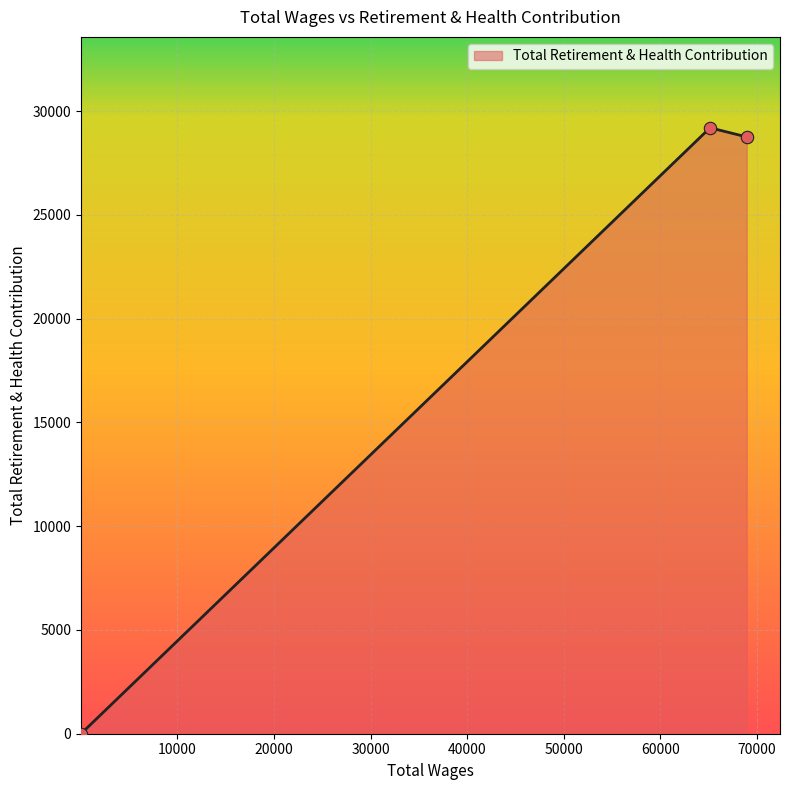

What is the greatest value displayed?

29198